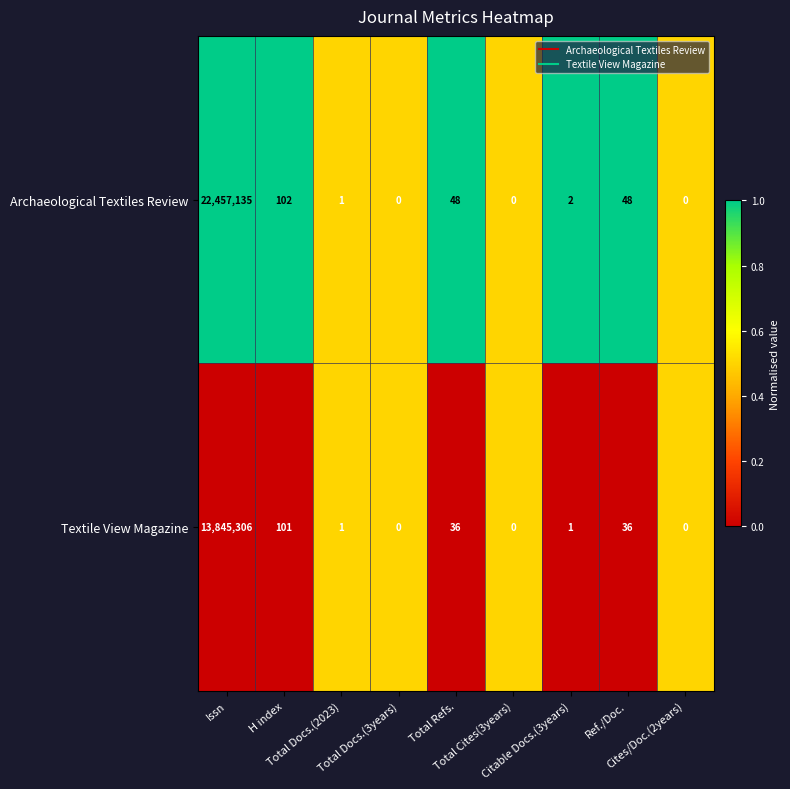

How many values in the Archaeological Textiles Review series are below 2?

4